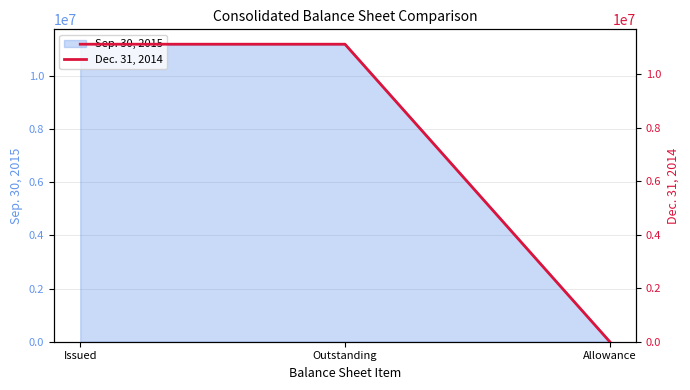

Which label corresponds to the largest value in the chart?

Issued